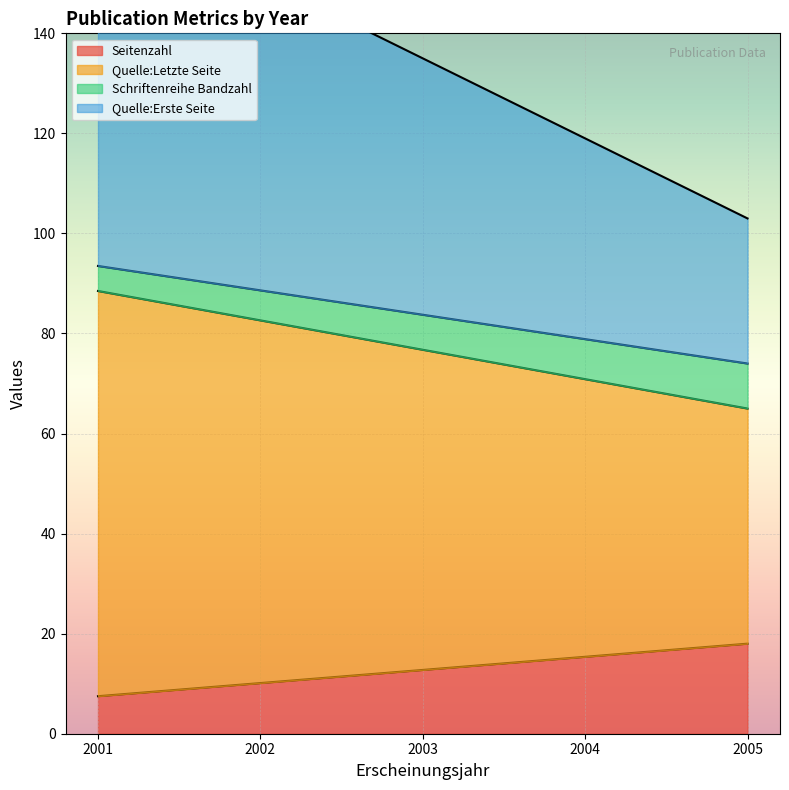

Which series has the largest range (max minus min)?

Quelle:Letzte Seite